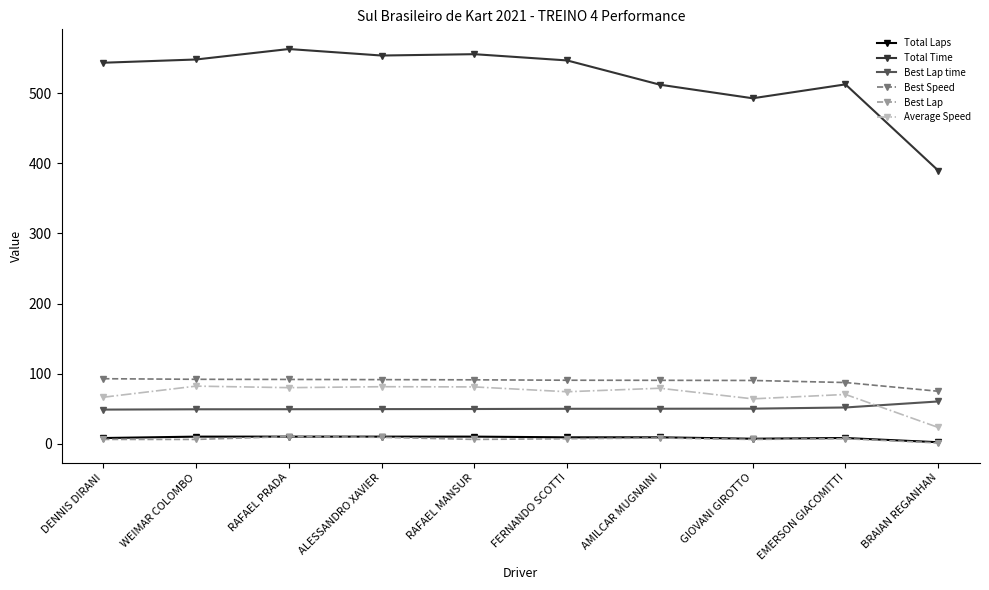

Which series has the widest spread of values?

Total Time